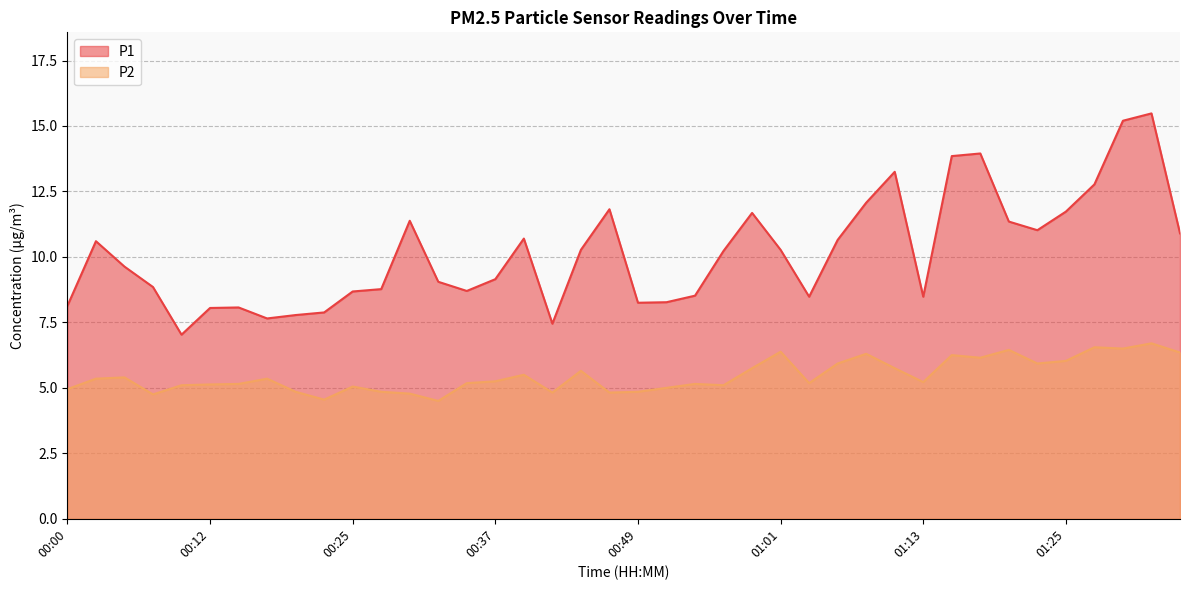

True or false: P2 has a value of 2.3 at 00:56.

False